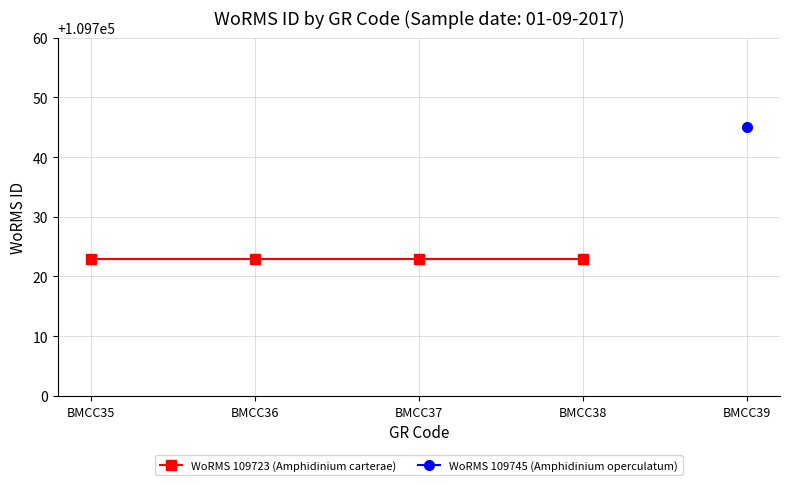

What is the greatest value displayed?

109745